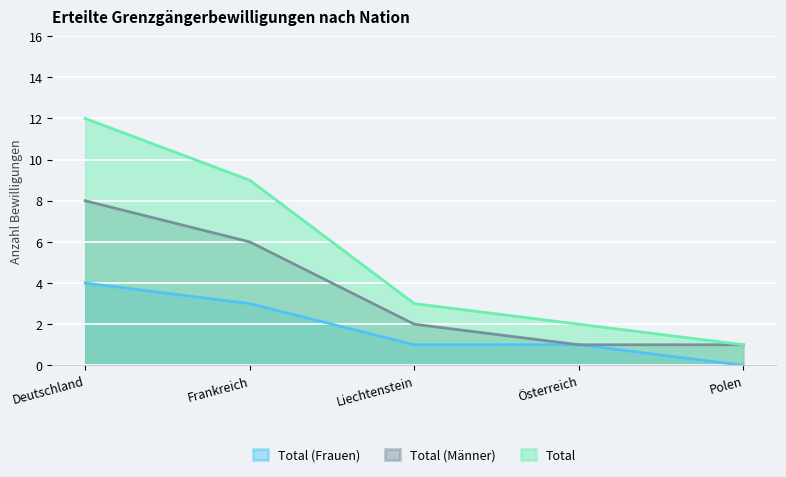

At which category is the sum across all series the highest?

Deutschland